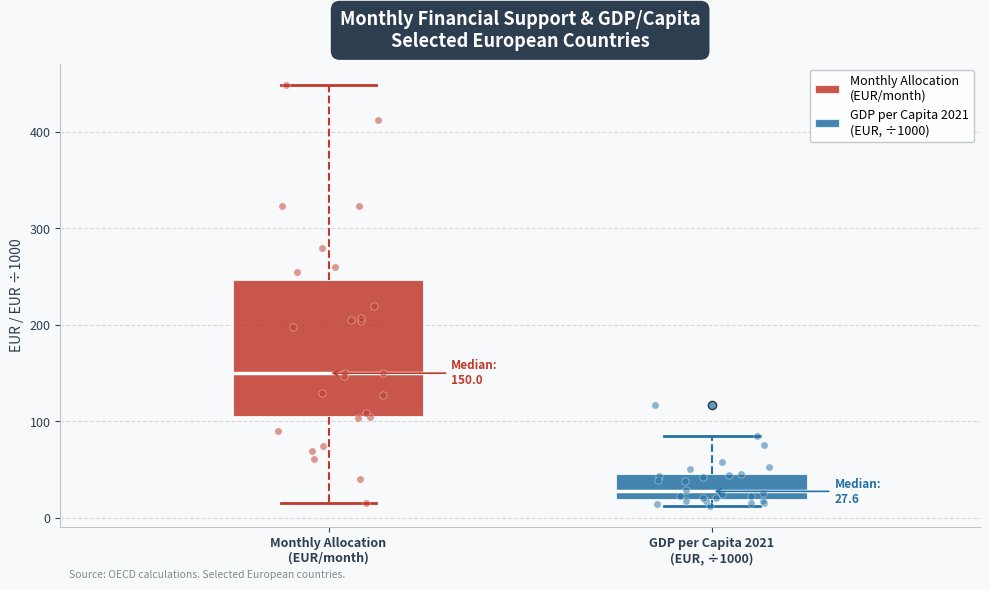

Which box has the lowest median line?

GDP per Capita 2021 (EUR, ÷1000)